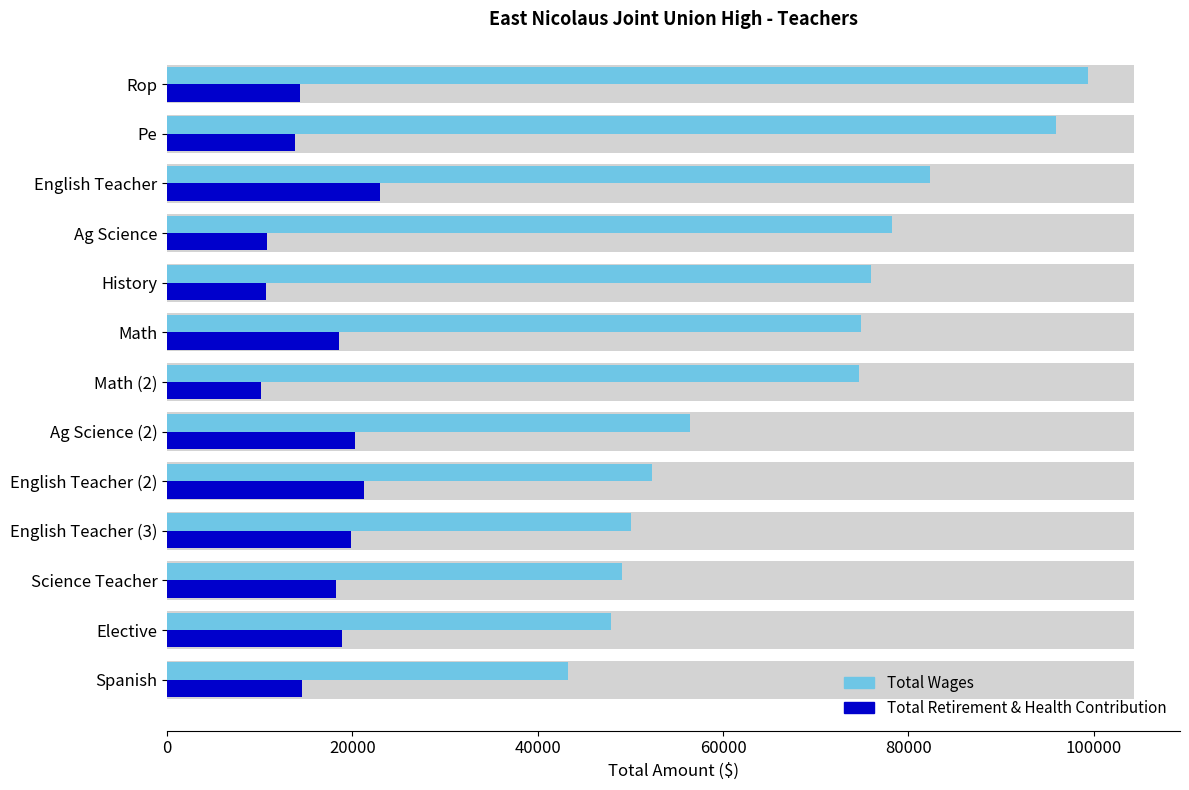

What is the value of the Total Retirement & Health Contribution bar at the 9th from the left?

21265